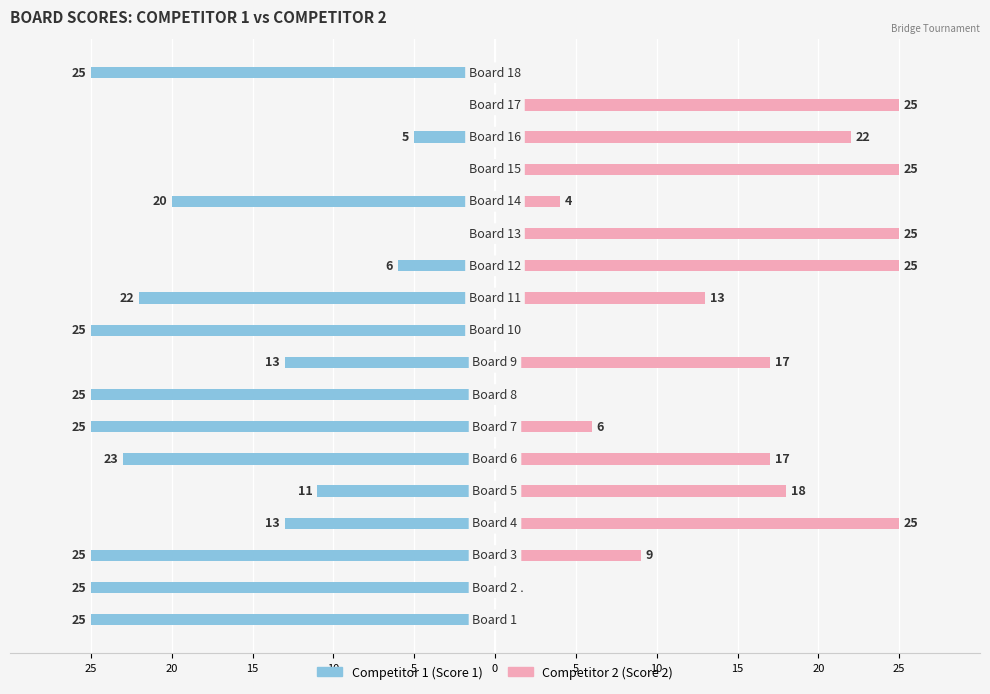

How many bars are there in each group?

2